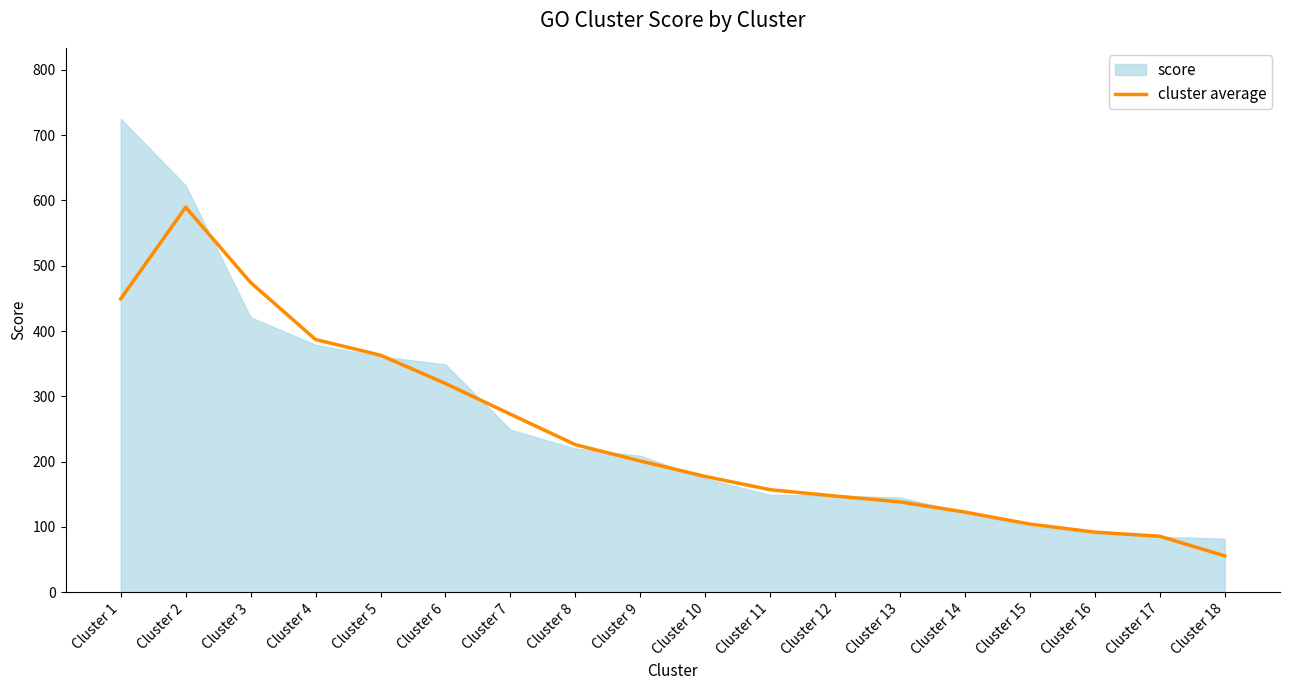

Is it true that the value at Cluster 18 is 55.7?

True